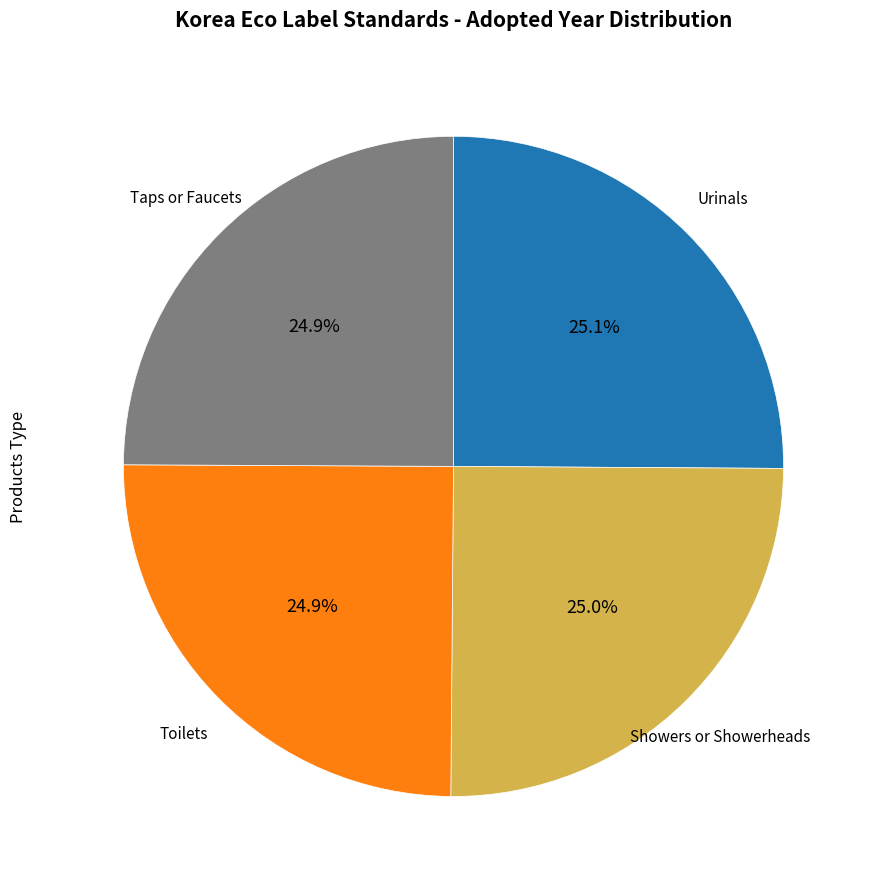

Is there any slice that represents more than half of the pie?

No